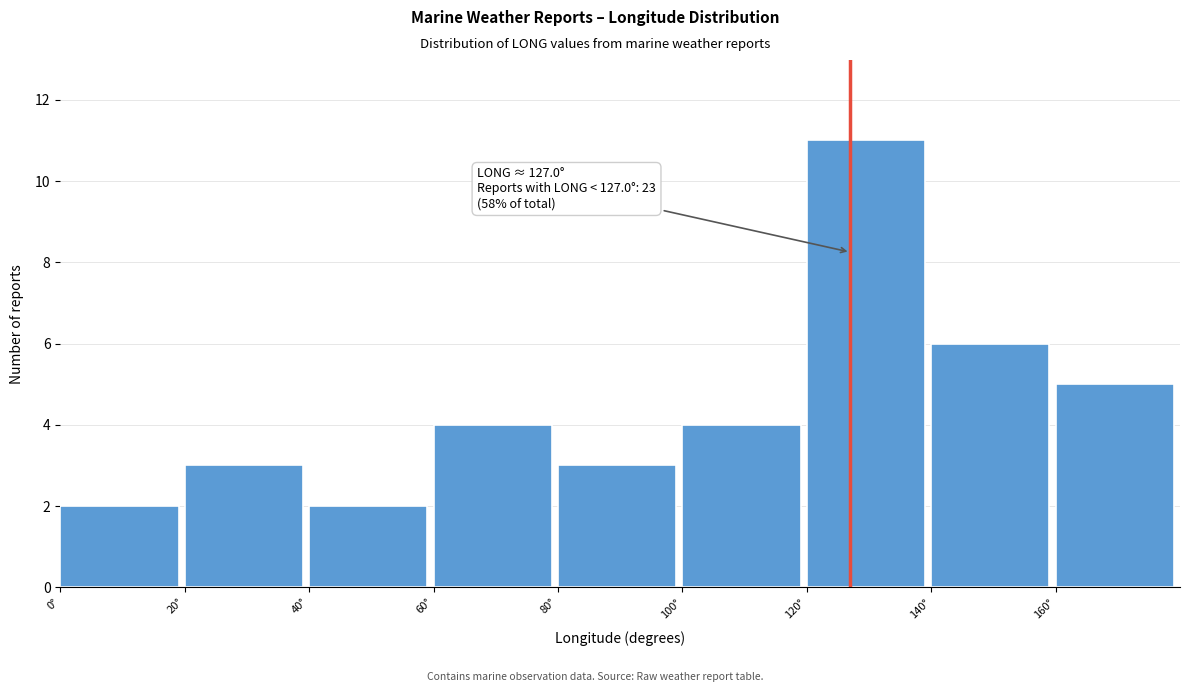

Which range on the x-axis has the tallest bar?

120 to 140